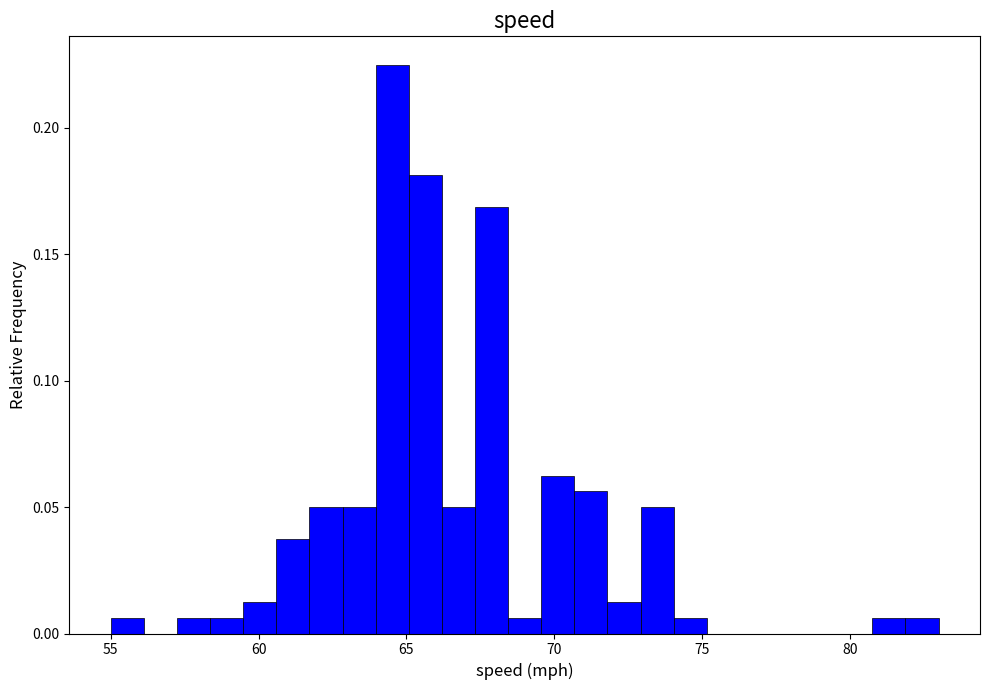

Around what value on the x-axis is the tallest bar? Give the approximate position of its centre, as read against the axis.

64.5